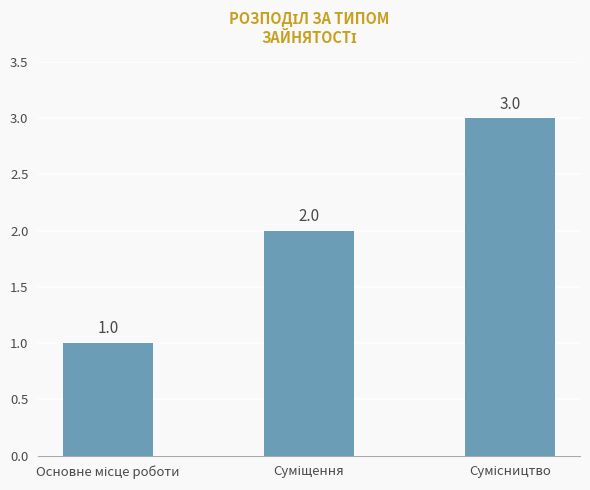

What is the maximum value shown in the chart?

3